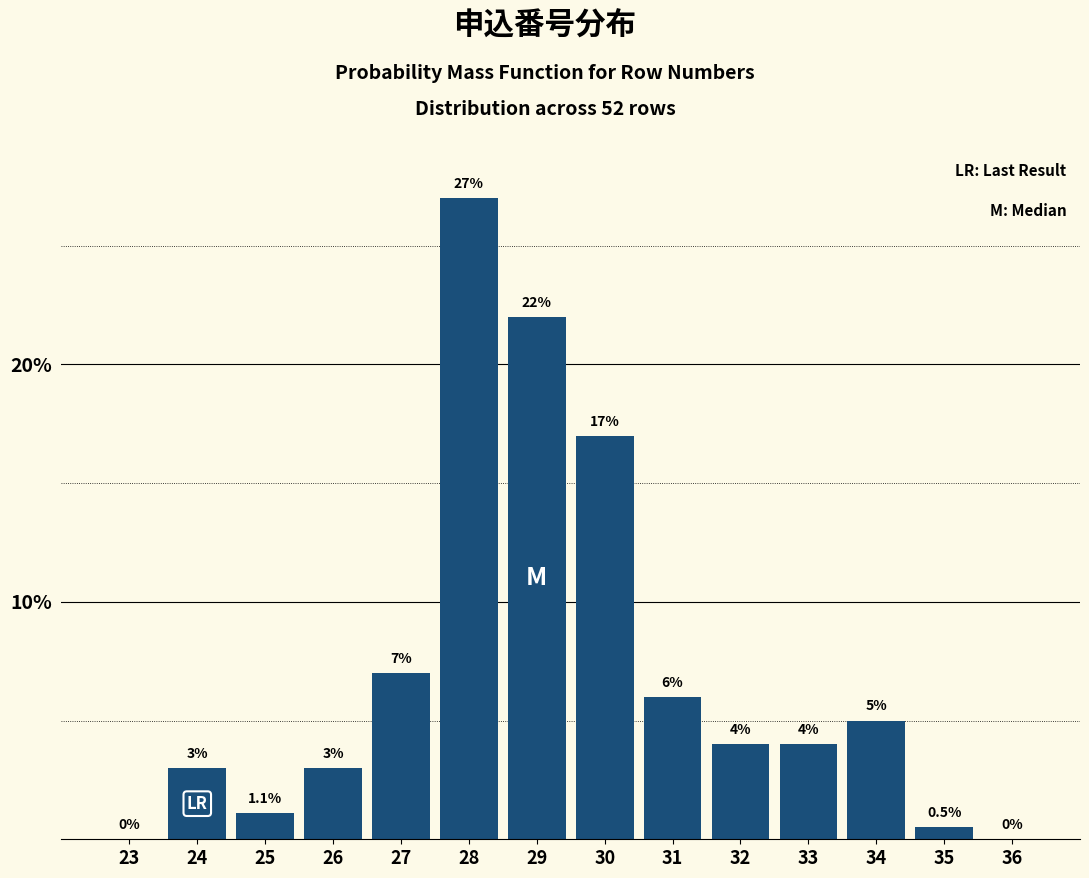

Reading right to left, list all the values displayed in this chart.

36=0.0	35=0.5	34=5.0	33=4.0	32=4.0	31=6.0	30=17.0	29=22.0	28=27.0	27=7.0	26=3.0	25=1.1	24=3.0	23=0.0